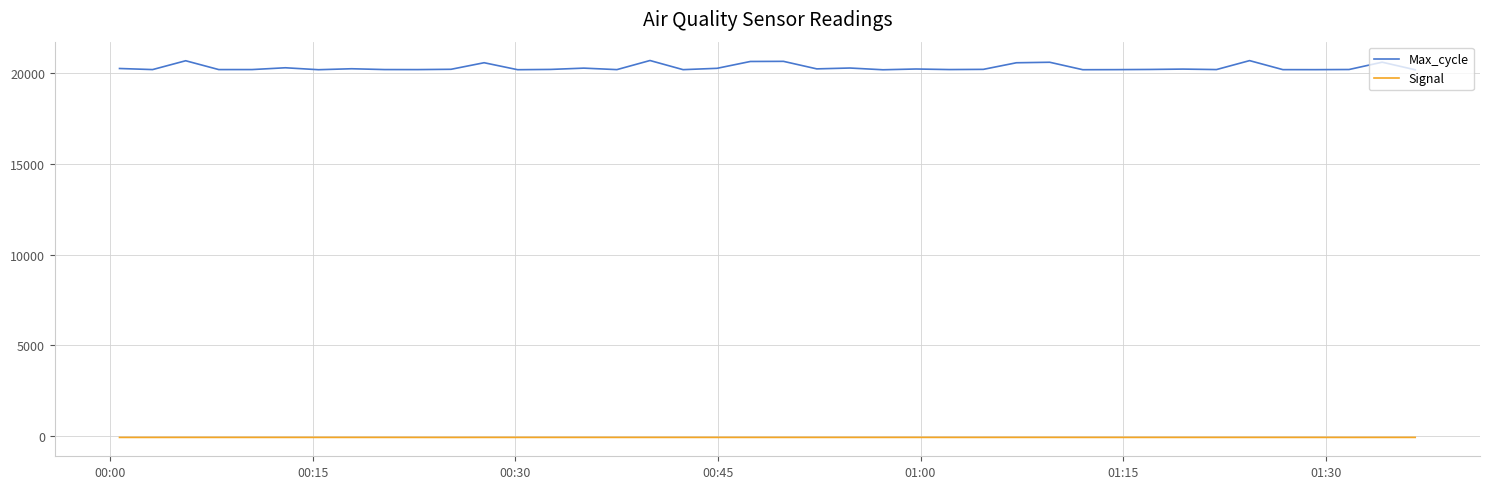

Rank the series by their average value, from lowest to highest.

Signal, Max_cycle